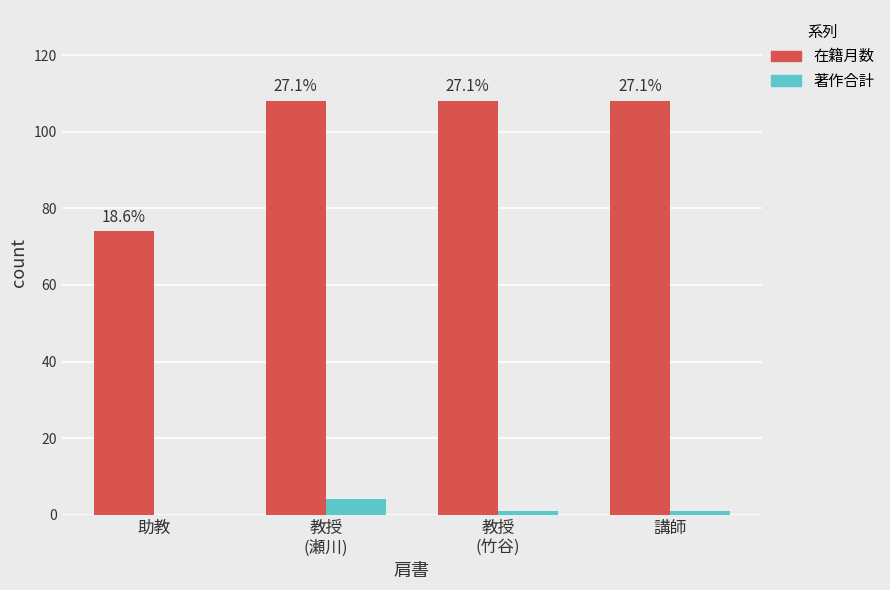

The 在籍月数 series shows 157 at 講師. True or false?

False